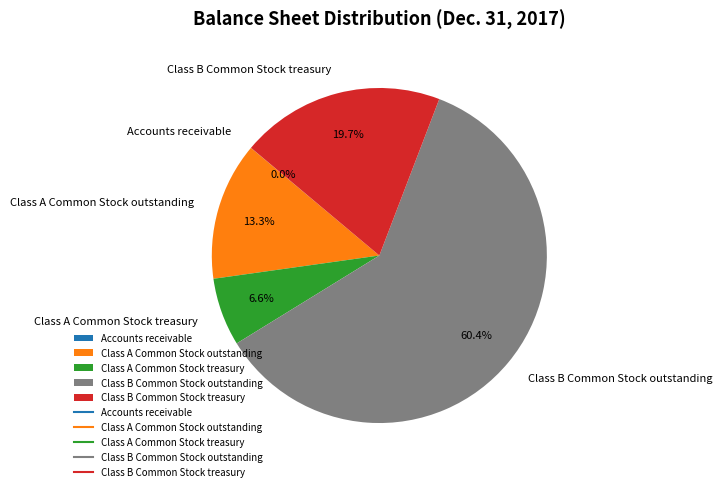

What percentage is NOT represented by Class A Common Stock treasury?

93.4%